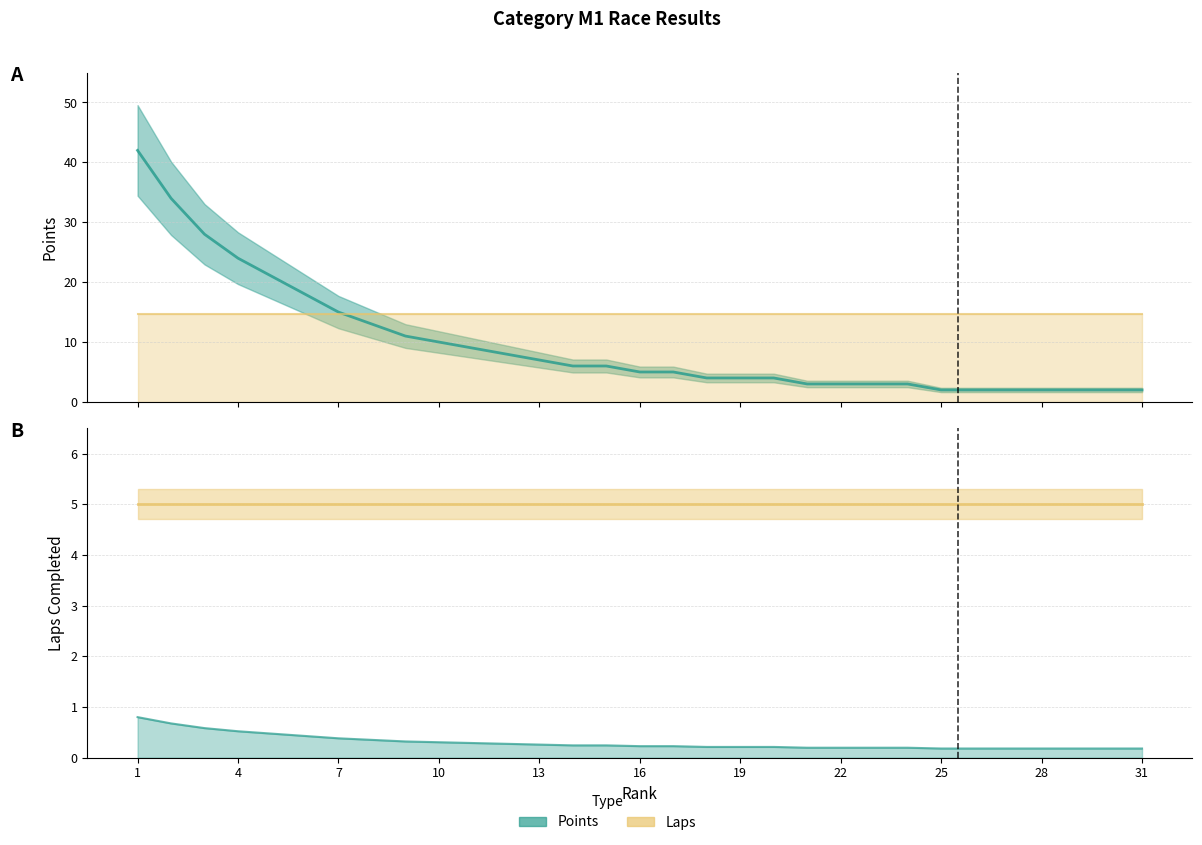

How many lines are shown in the chart?

2